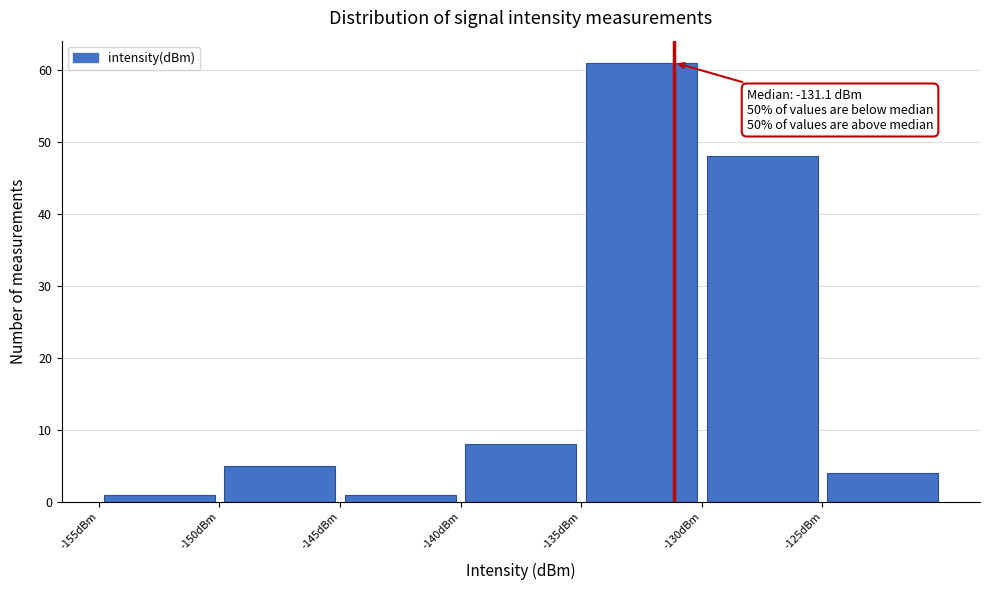

Over which range of the x-axis is the bar tallest?

-135 to -130